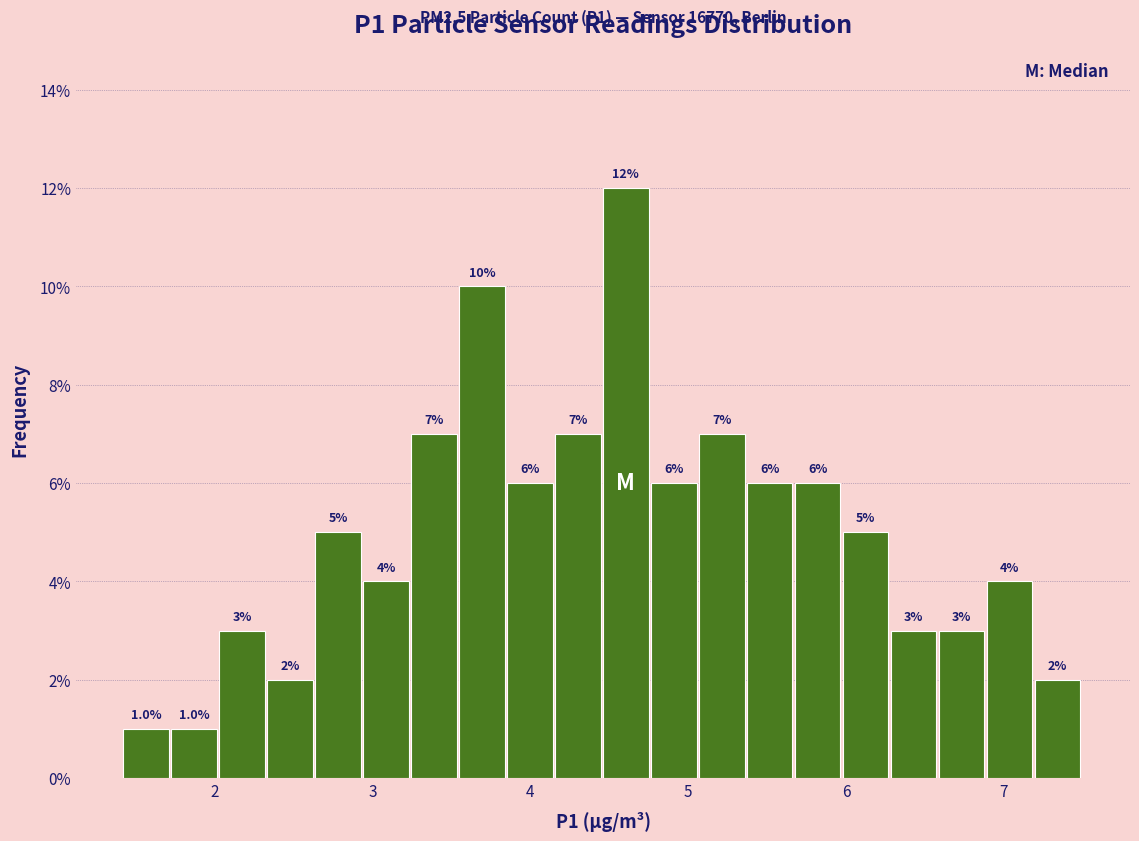

Read against the x-axis, roughly where is the centre of the tallest bar?

4.6